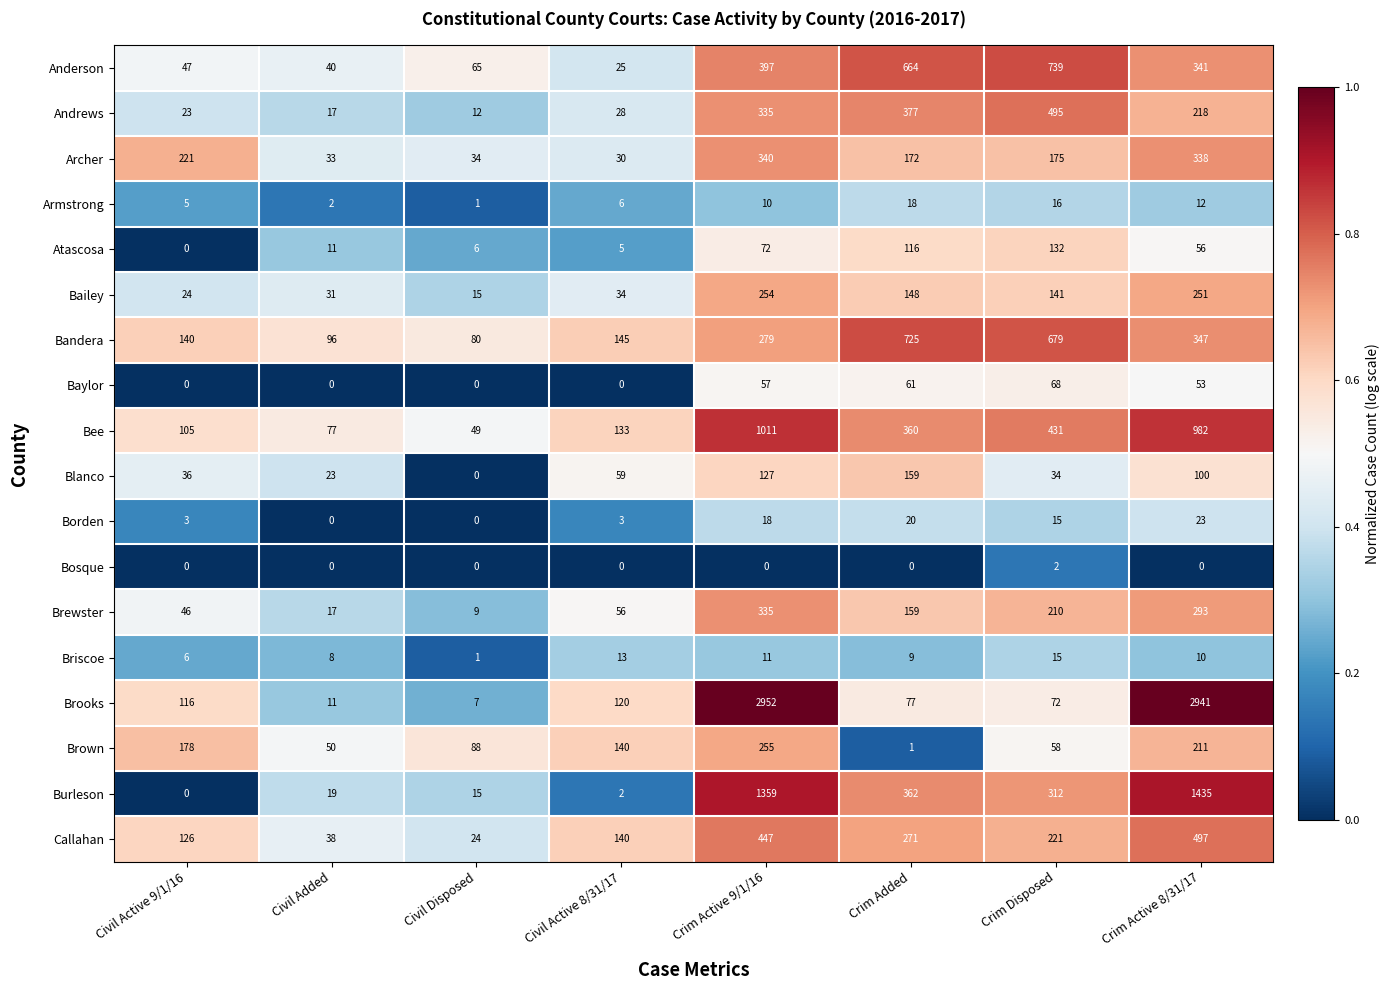

What value does the Borden series have at Crim Active 8/31/17, to the nearest 10?

20